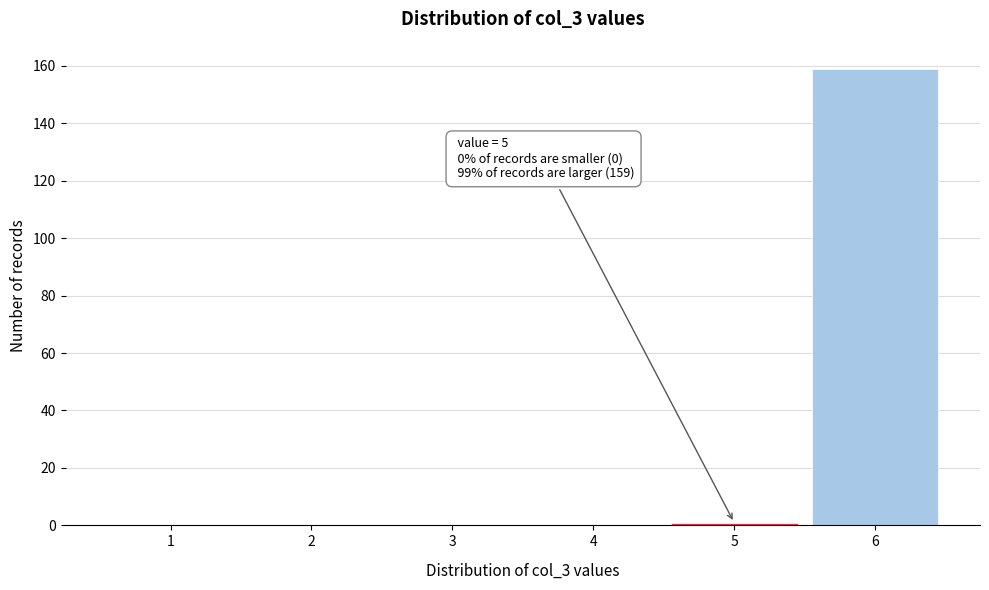

Reading left to right, extract all data points from this chart.

1=0	2=0	3=0	4=0	5=1	6=159